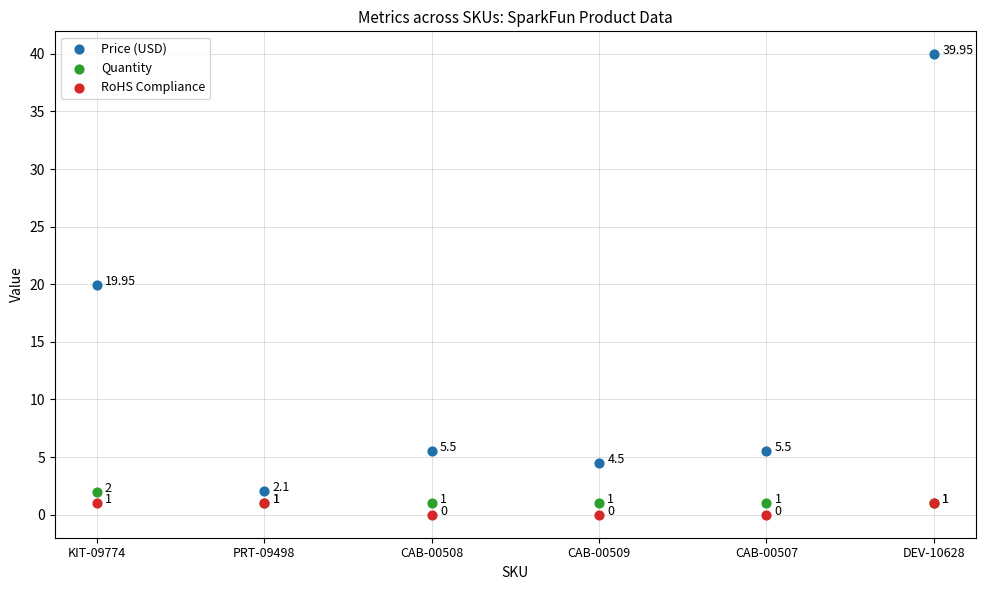

What are all the series names shown in the legend?

Price (USD), Quantity, RoHS Compliance